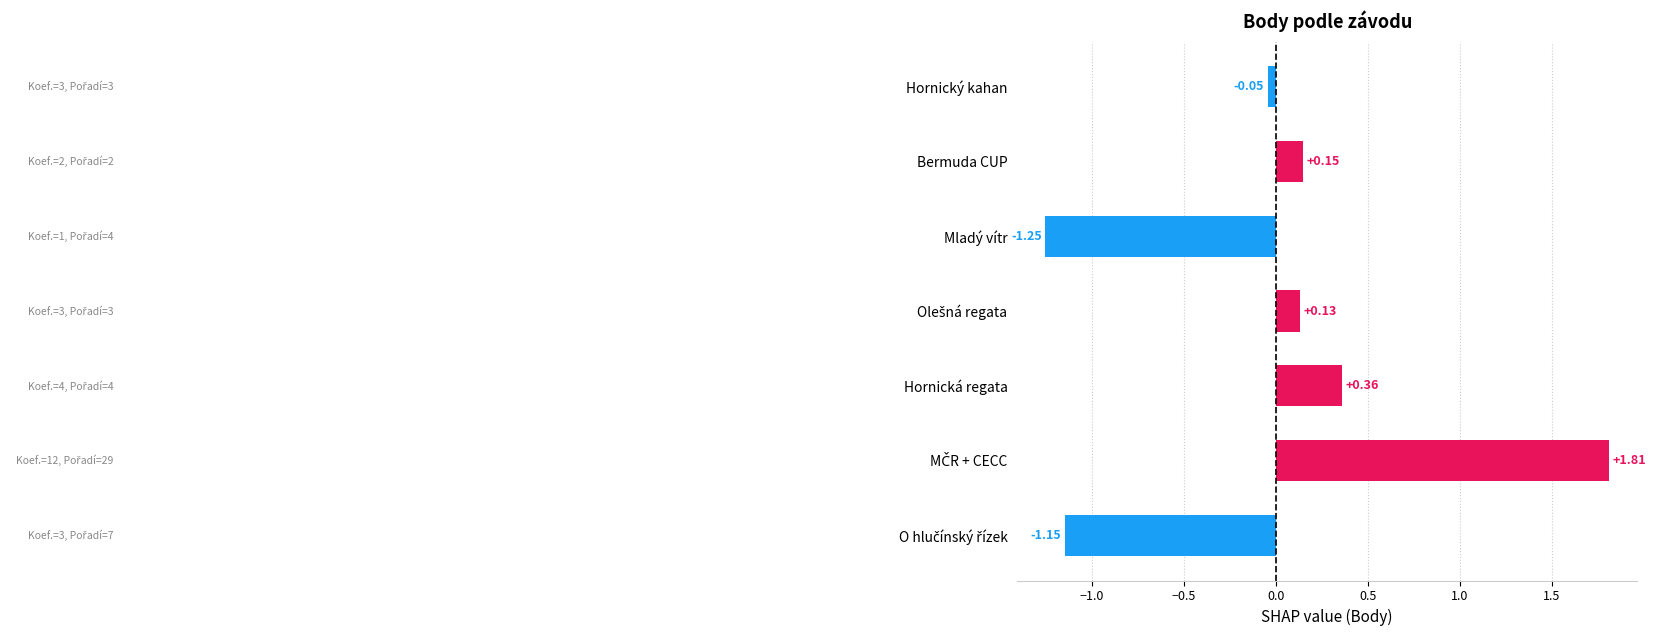

Where is the data nearest to the value 0?

Hornický kahan